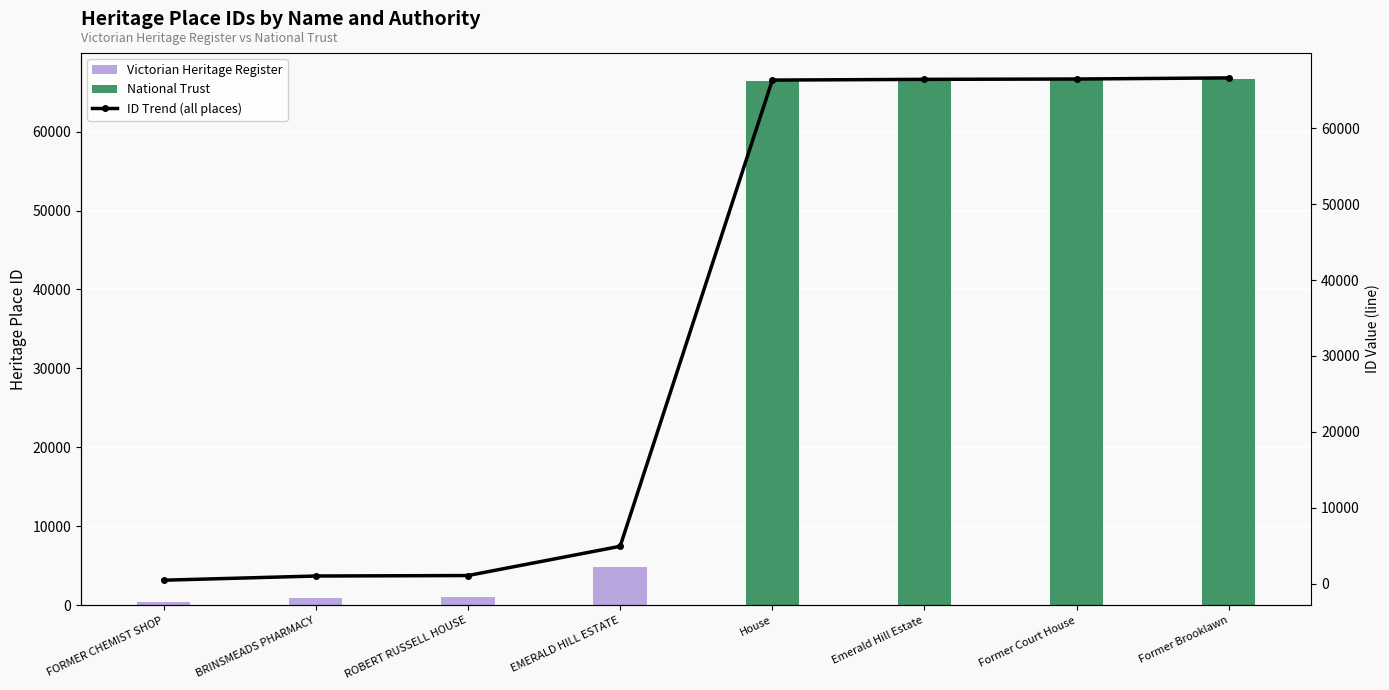

Are the bars horizontal?

No